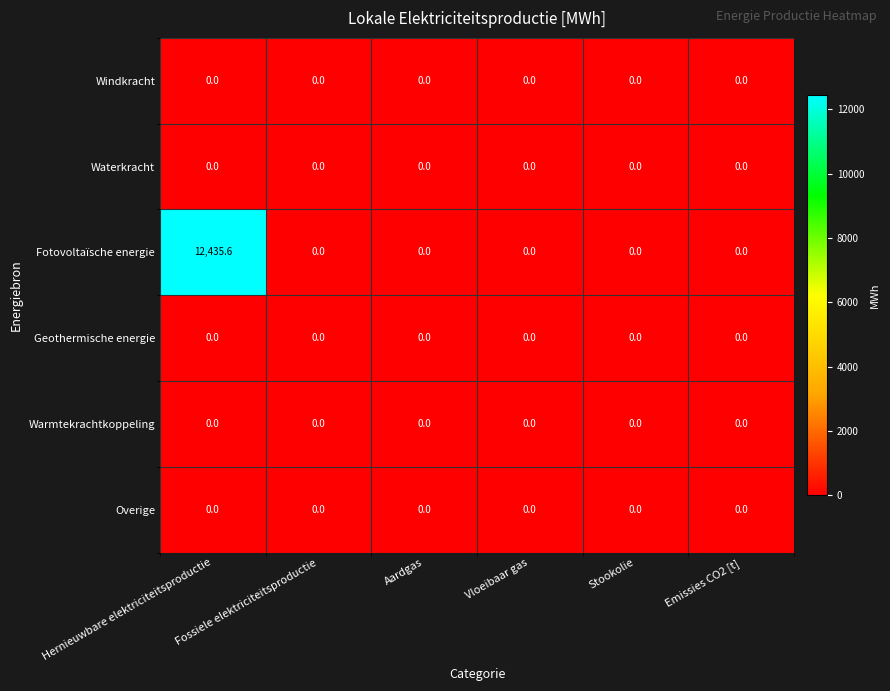

The value of Fotovoltaïsche energie at Aardgas is 0.0. True or false?

True